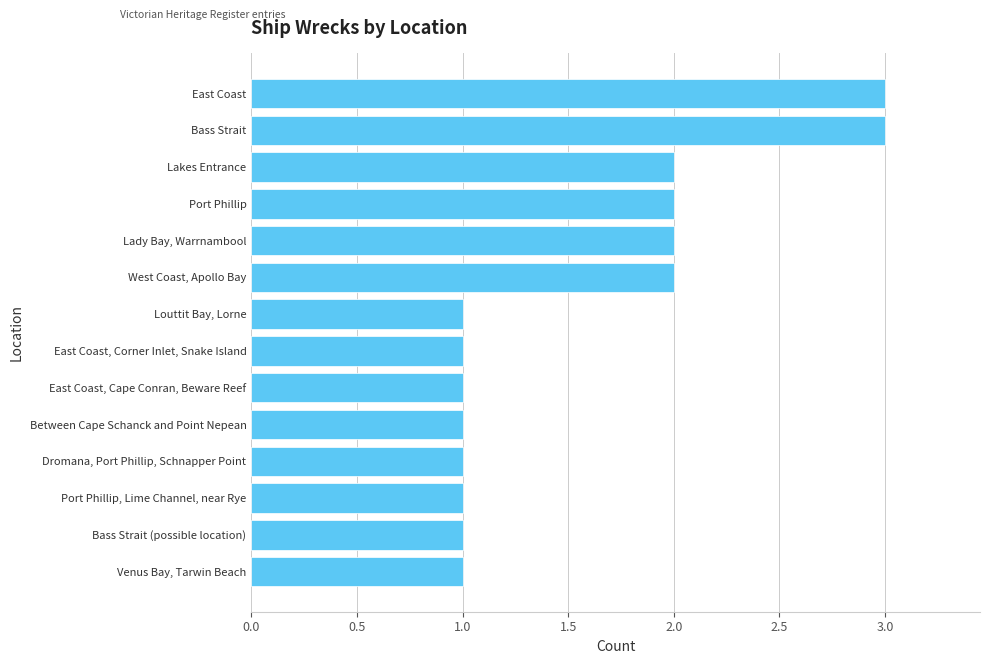

The value at Between Cape Schanck and Point Nepean is 2. True or false?

False